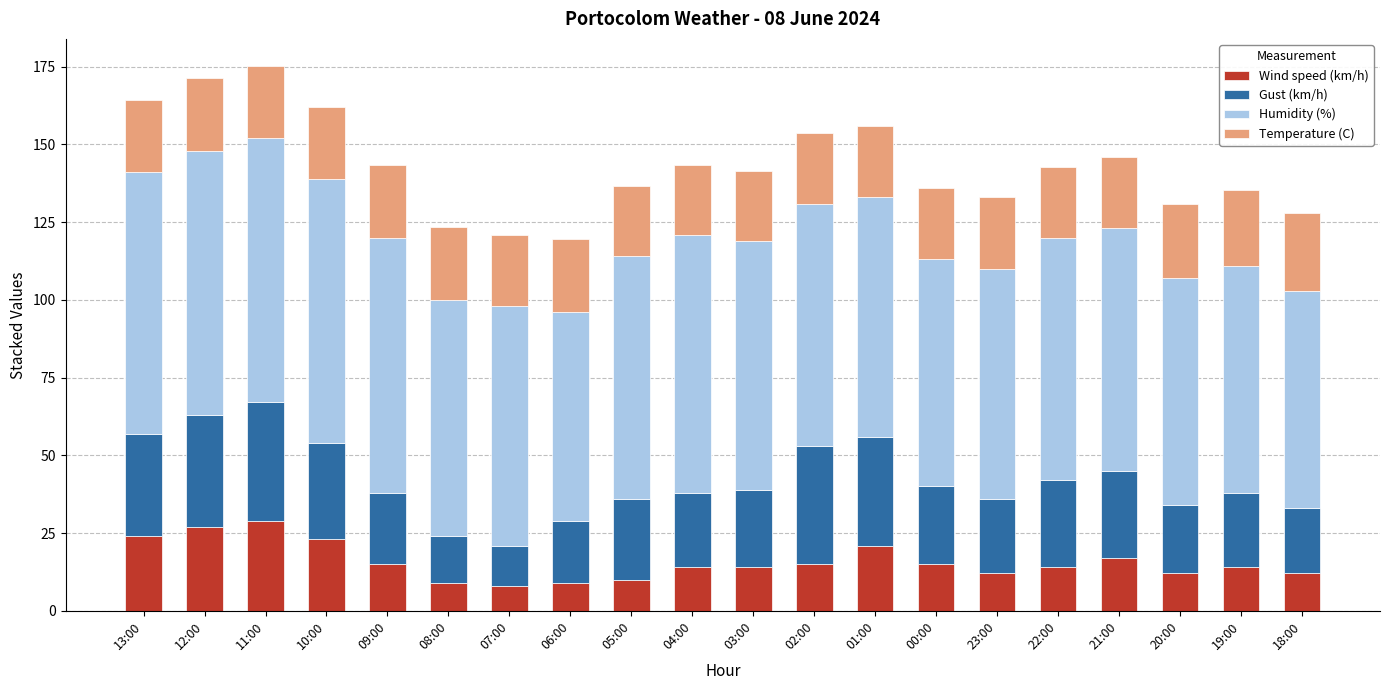

What is the sum of the Wind speed (km/h) values at 02:00 and 08:00?

24.0